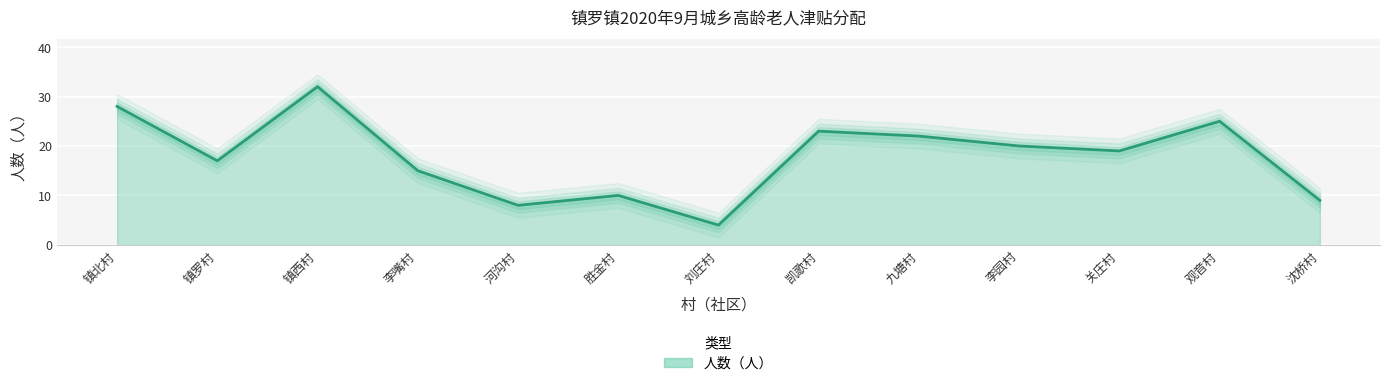

How many lines are shown in the chart?

1